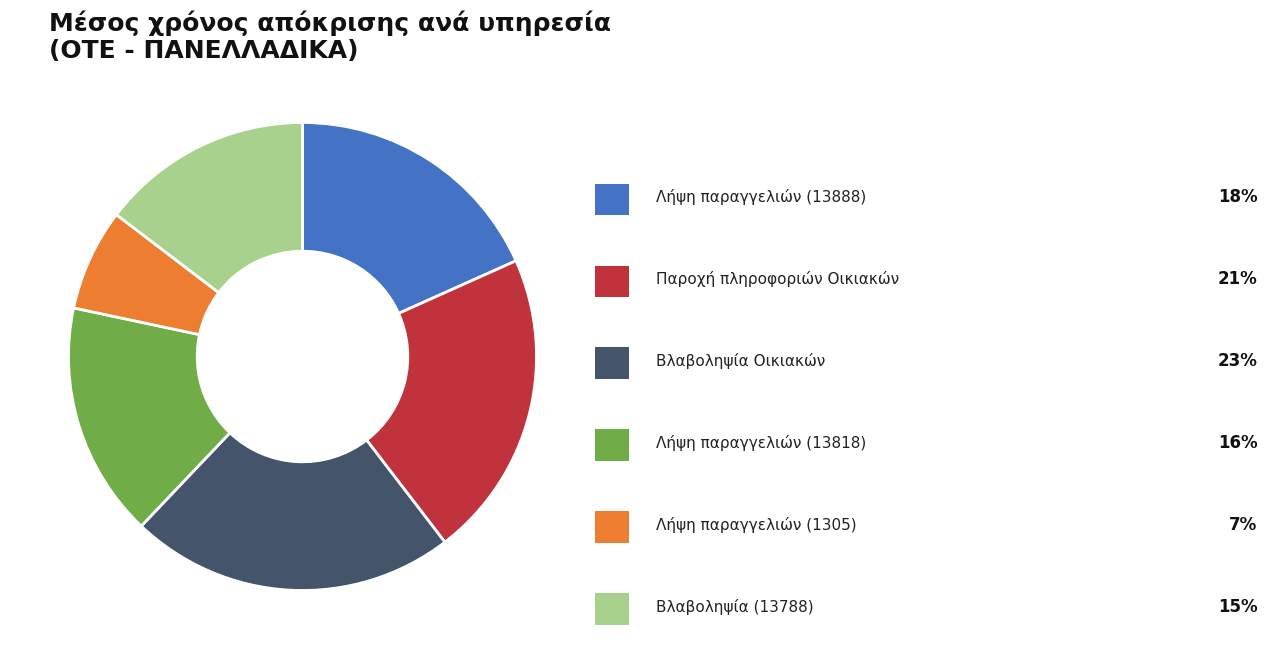

Is there a majority slice in this chart?

No